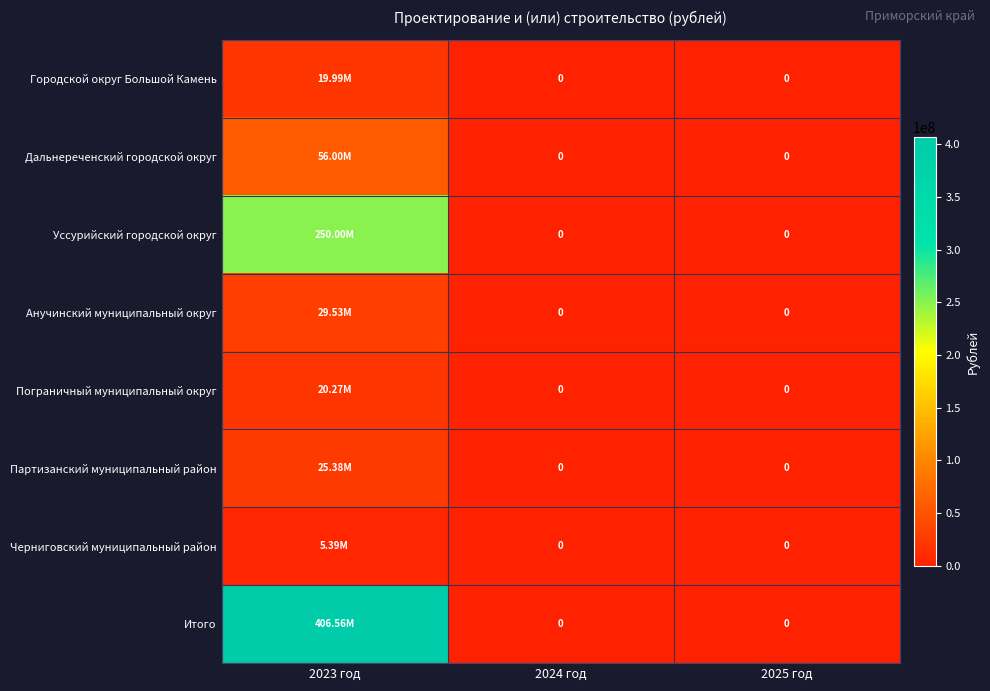

What is the highest value of the Анучинский муниципальный округ series?

29532733.5